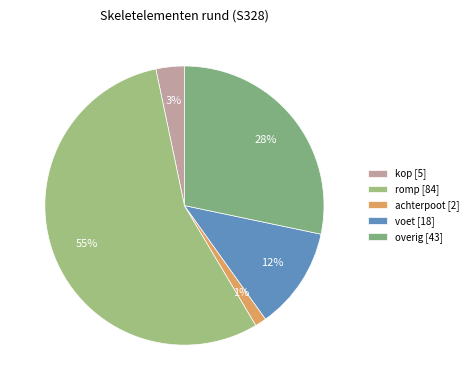

To the nearest percent, what portion does romp represent?

55%